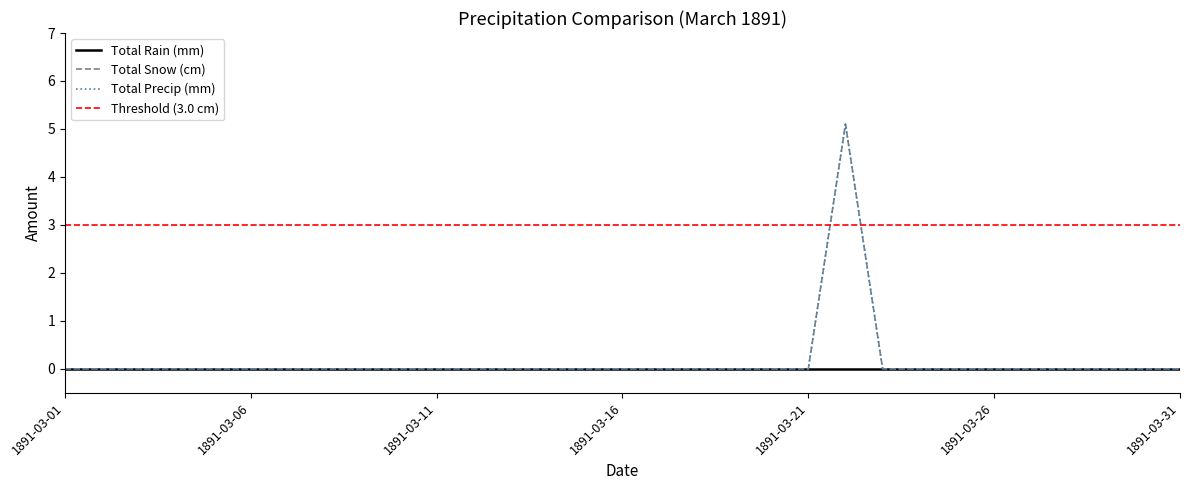

The Total Precip (mm) series shows 0.0 at 1891-03-02. True or false?

True